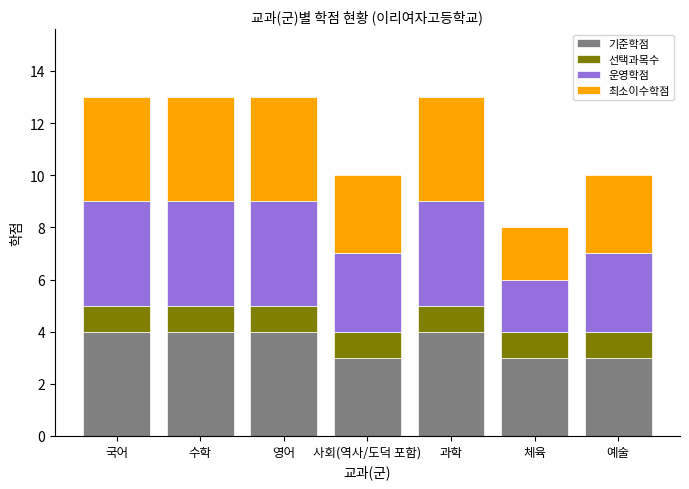

What is the difference between the 기준학점 values at 예술 and 과학?

1